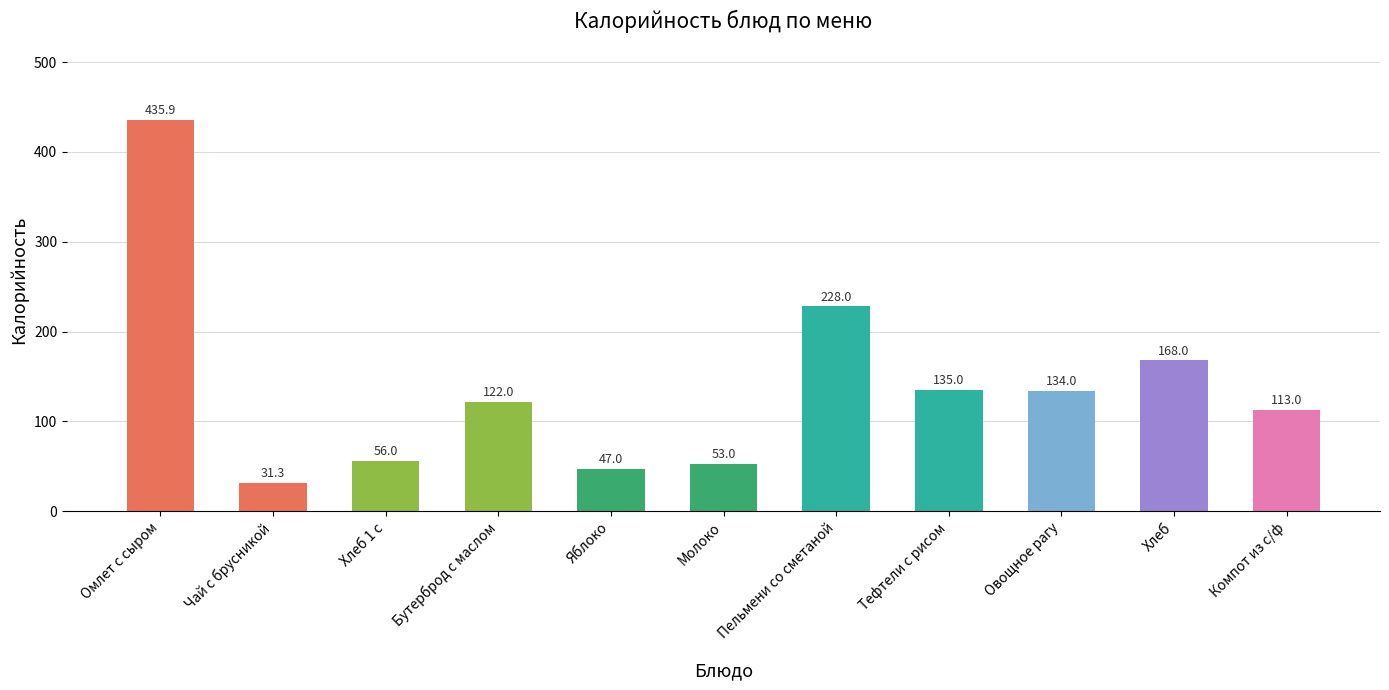

What is the difference between the maximum and minimum values?

404.6